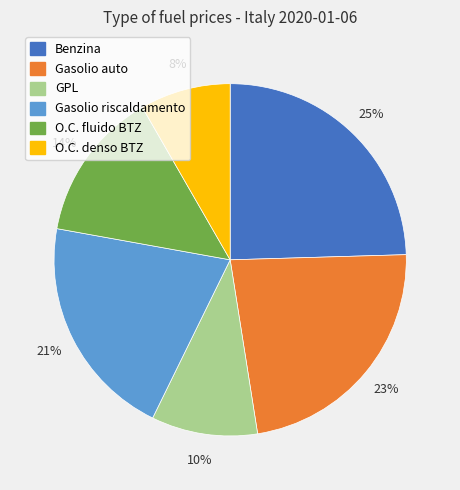

Combined, do O.C. denso BTZ and Gasolio auto account for over 50%?

No